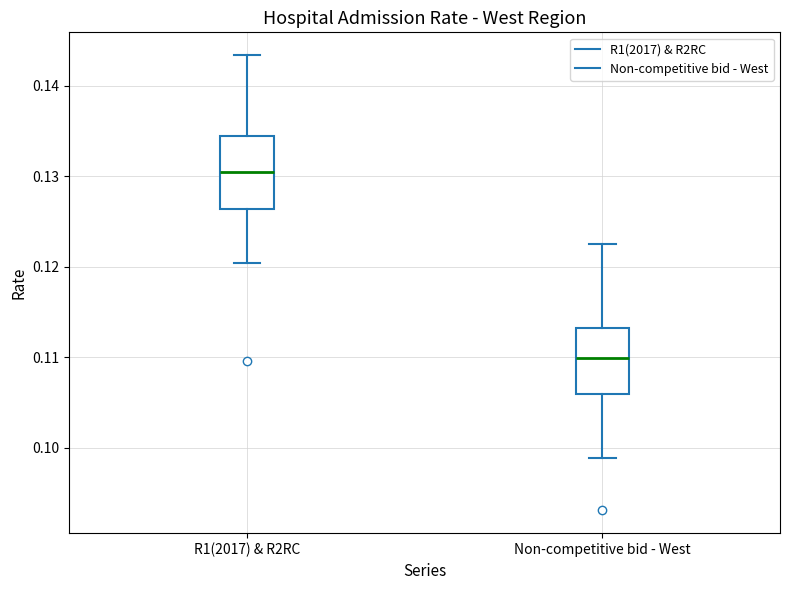

Reading left to right, transcribe this box plot: for each box, give where its median line is, the range the box spans, and where its two whiskers end, as read against the y-axis. The values are not printed on the chart, so give them approximately, as read against the axis.

R1(2017) & R2RC: median 0.130, box 0.126 to 0.134, whiskers 0.120 to 0.143
Non-competitive bid - West: median 0.110, box 0.106 to 0.113, whiskers 0.099 to 0.123